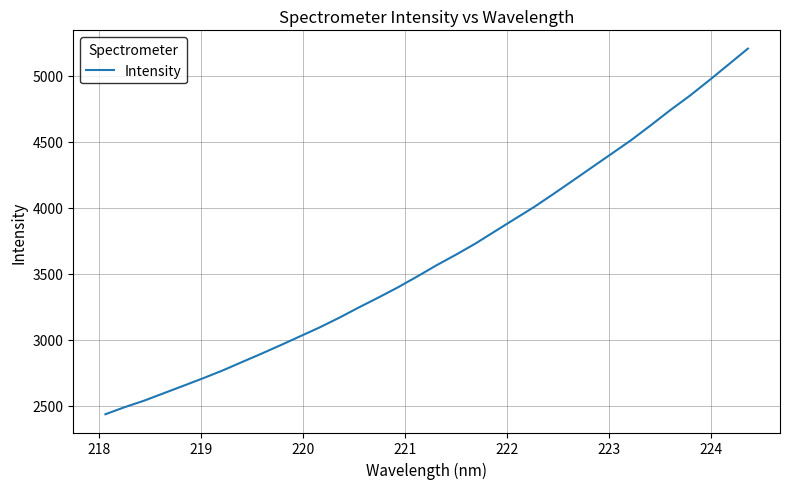

What is the minimum value shown in the chart?

2435.2